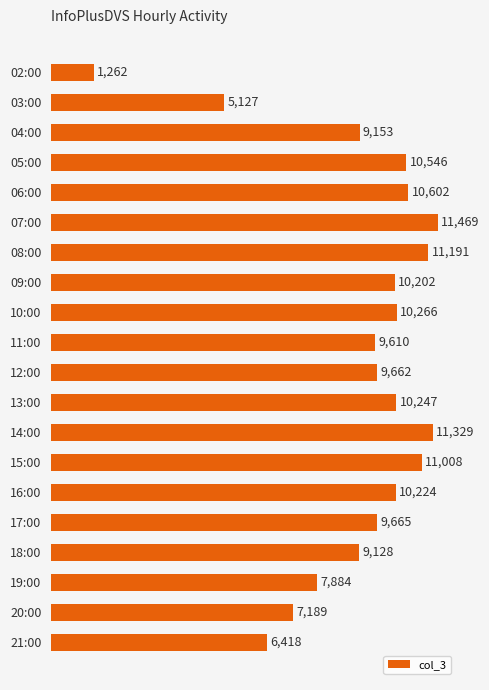

What is the difference between the maximum and minimum values?

10207